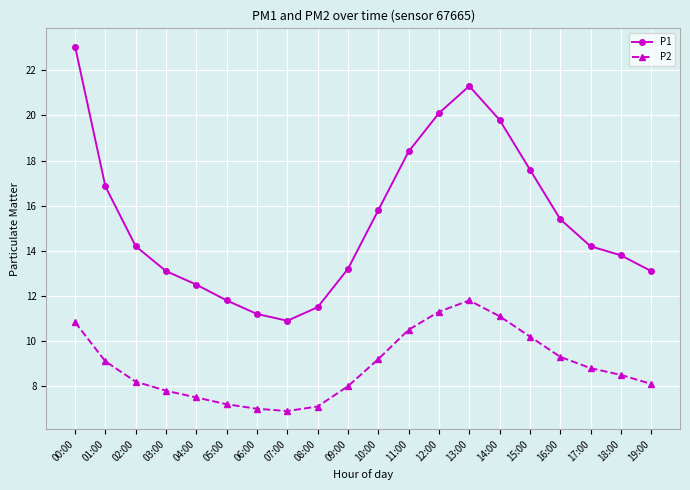

True or false: P2 and P1 cross at least once.

False